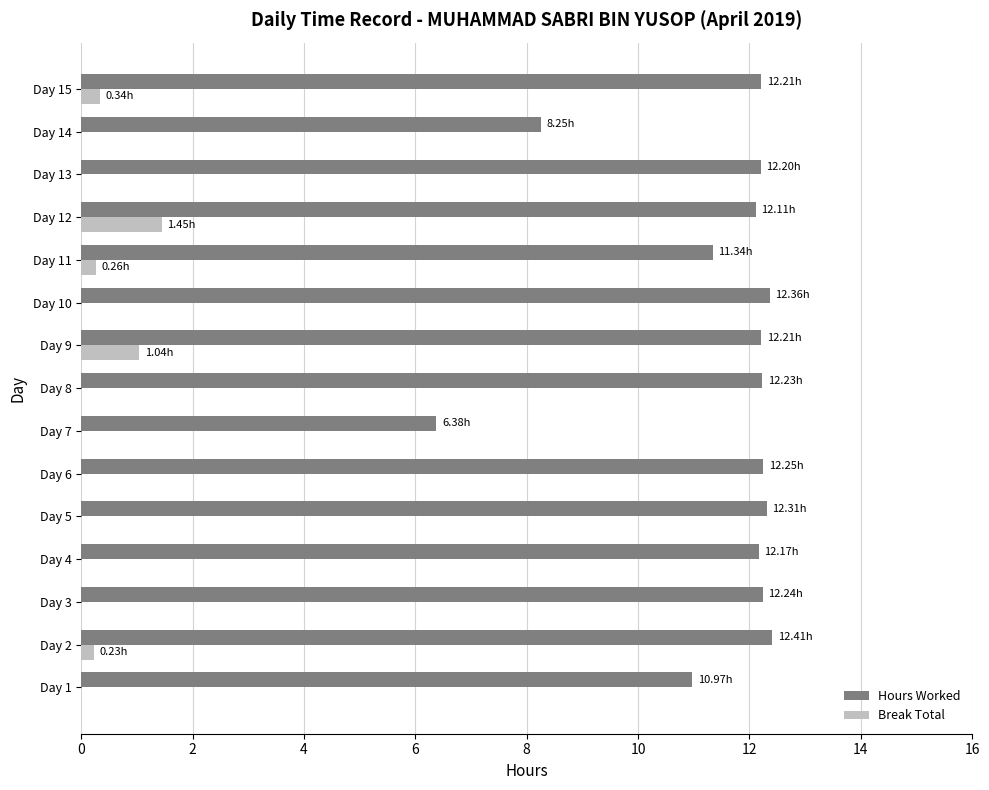

Is the value of Break Total at Day 10 greater than the value of Hours Worked at Day 14?

No